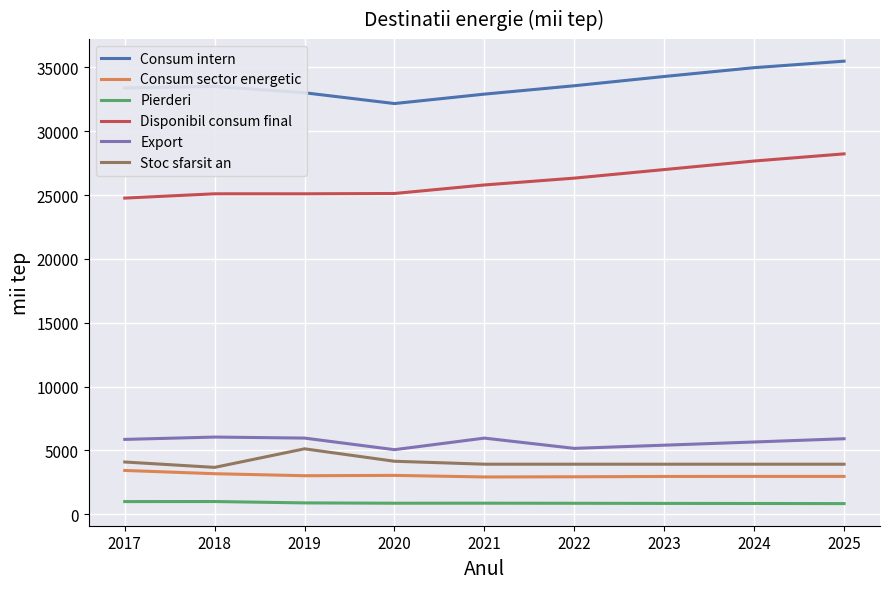

Rank the series at 2019 from highest to lowest value.

Consum intern, Disponibil consum final, Export, Stoc sfarsit an, Consum sector energetic, Pierderi